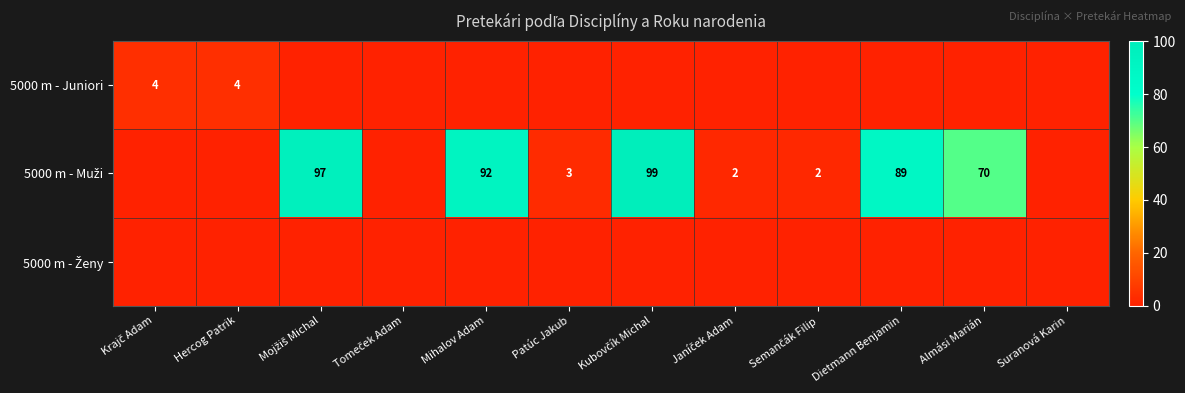

What is the difference between the maximum and second lowest values in the 5000 m - Muži series?

99